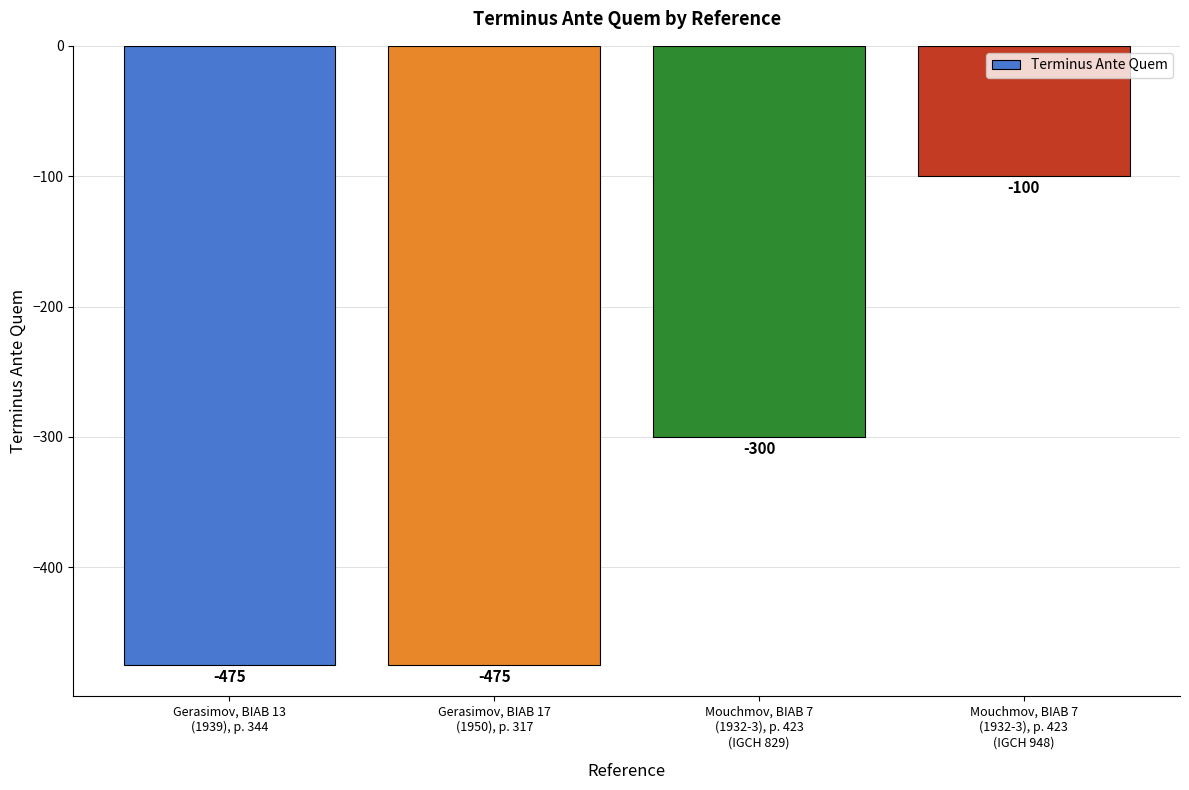

The value at Gerasimov, BIAB 13
(1939), p. 344 is -475. True or false?

True